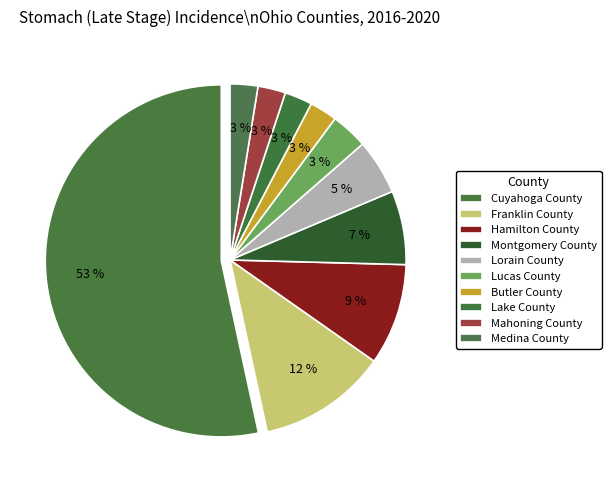

Count the number of slices in the pie.

10